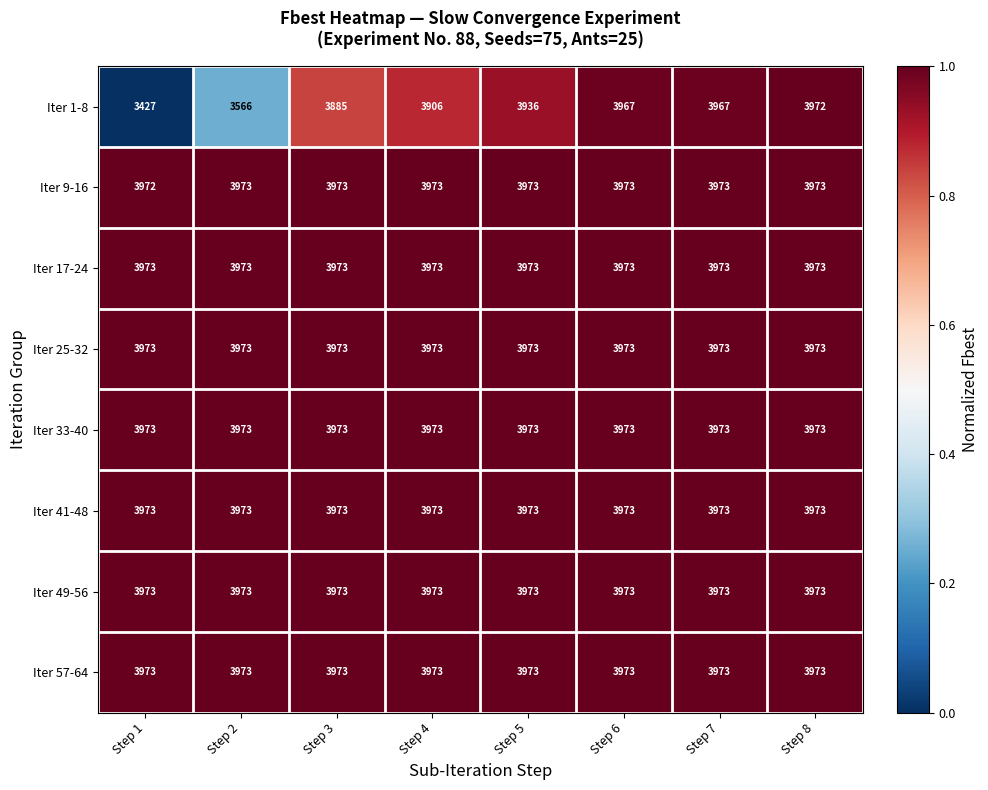

Which label corresponds to the smallest value in the chart?

Step 1